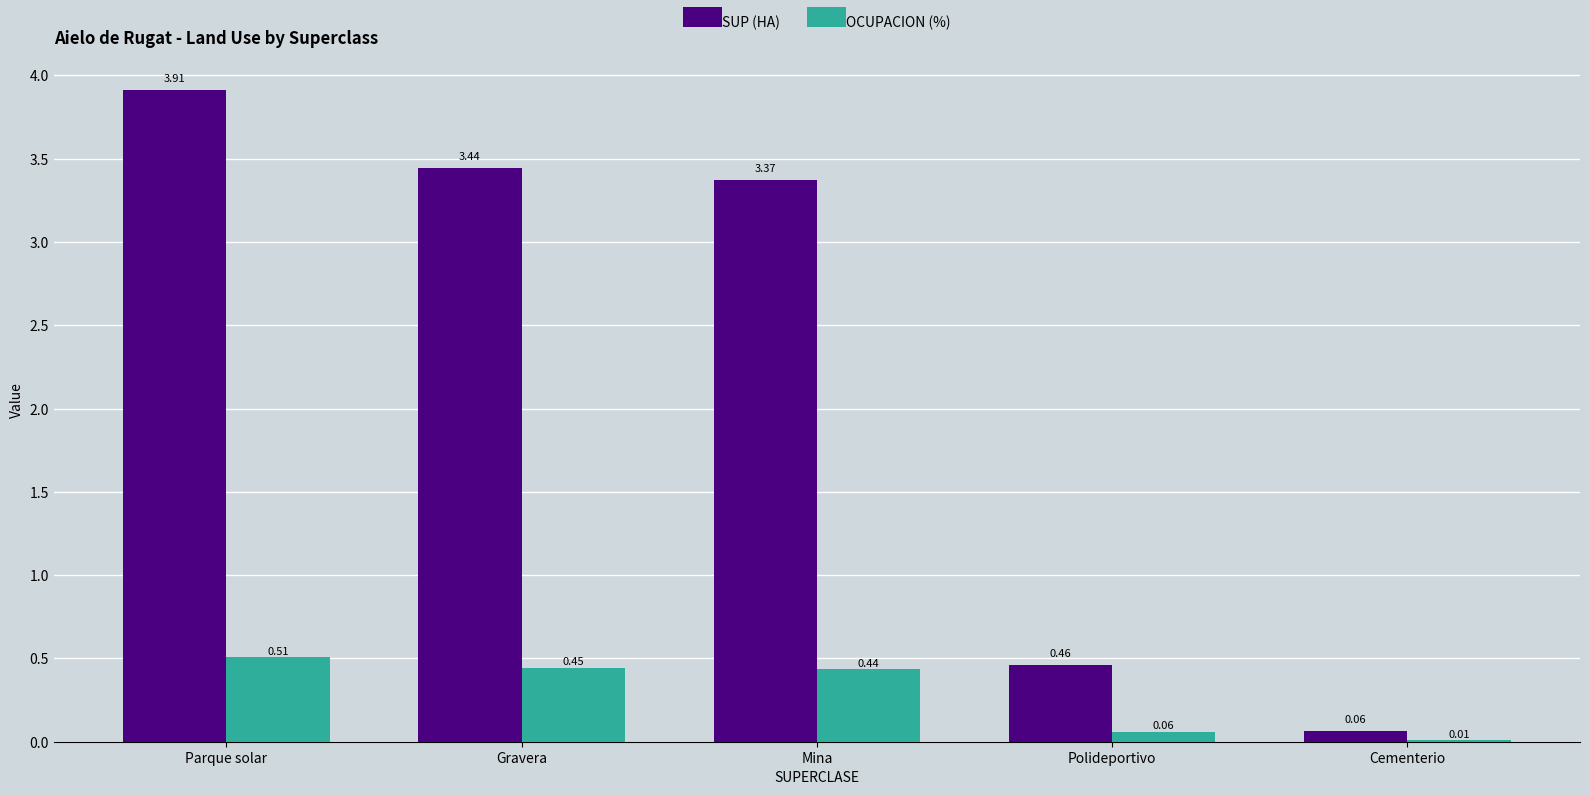

At which label does SUP (HA) reach its peak?

Parque solar